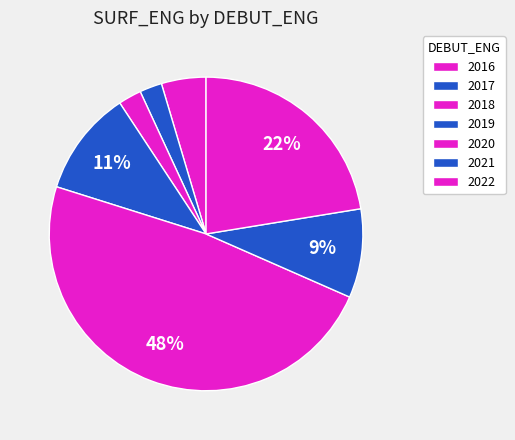

How many slices are in this pie chart?

7